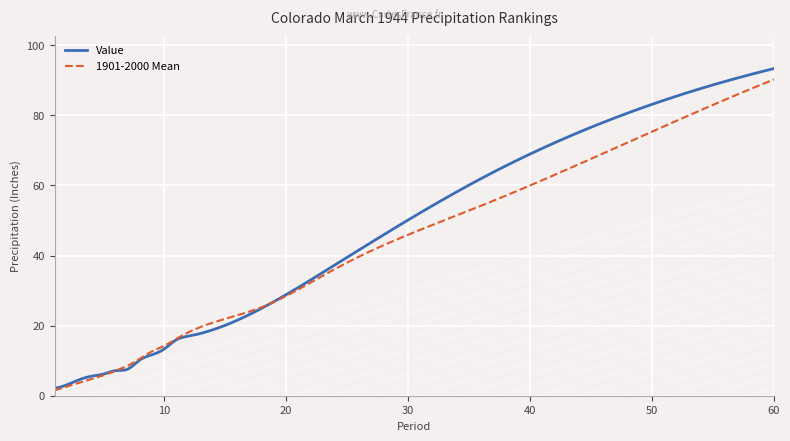

Which series ends up on top after the final intersection of 1901-2000 Mean and Value?

Value